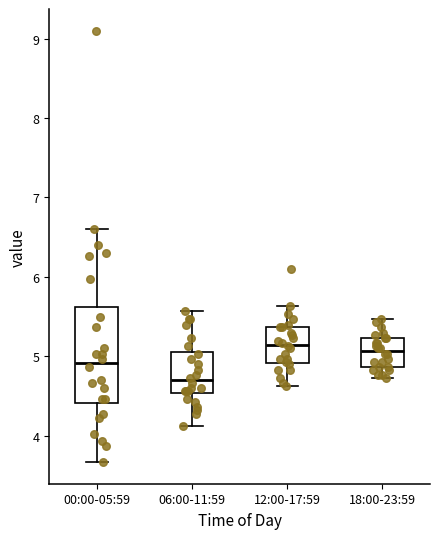

Comparing the boxes themselves (not the whiskers), which one is the tallest?

00:00-05:59